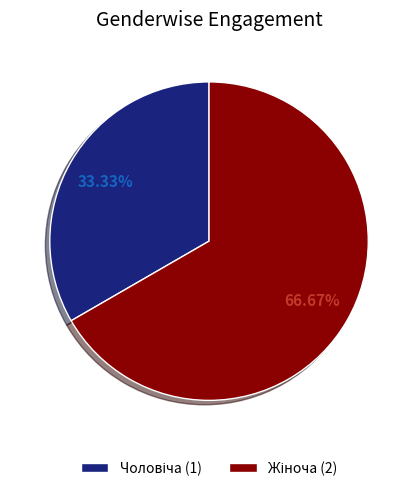

Does any single category account for the majority?

Yes